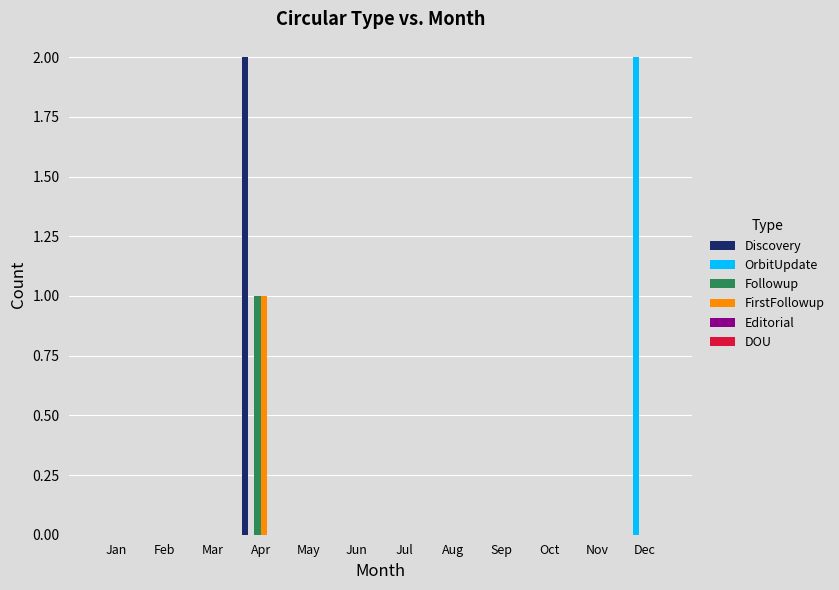

The Discovery series shows -1 at Jan. True or false?

False